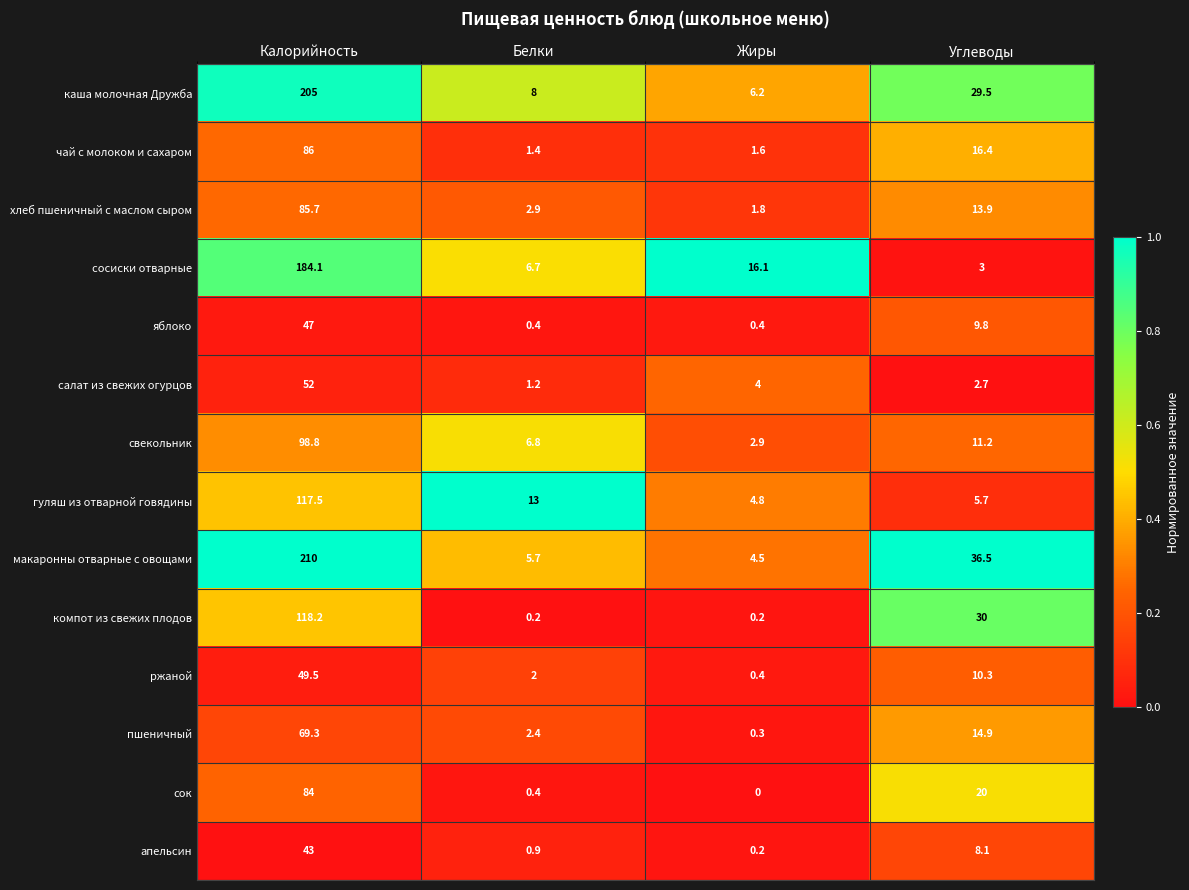

The апельсин series shows 0.9 at Белки. True or false?

True